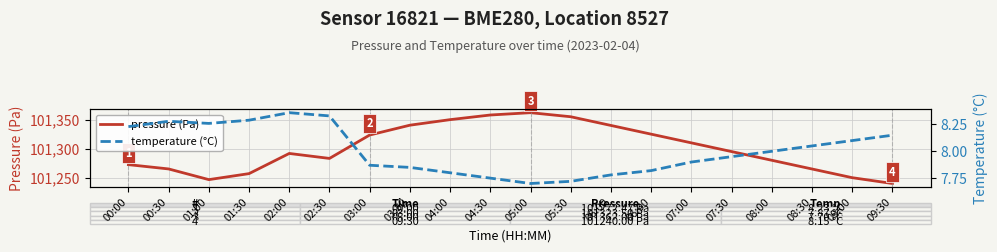

Is it true that pressure (Pa) equals 42104.7 at 02:30?

False